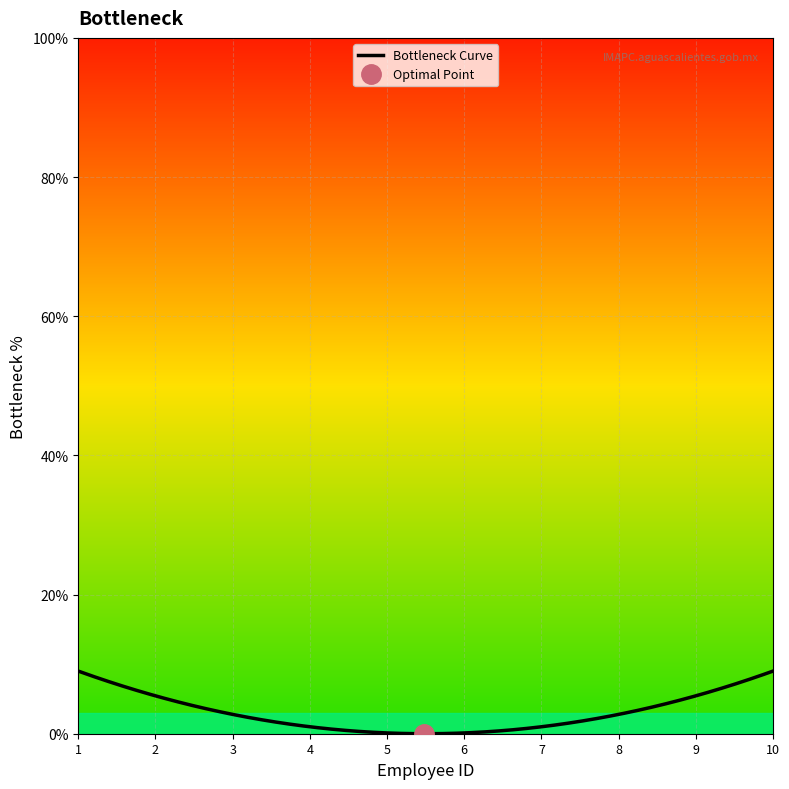

Which label corresponds to the largest value in the chart?

ID 10